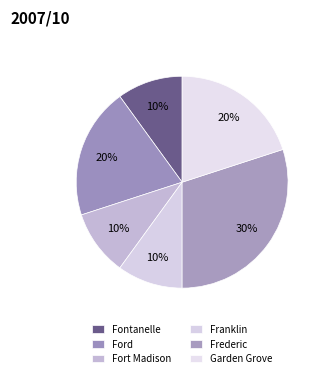

How many segments does this pie chart have?

6